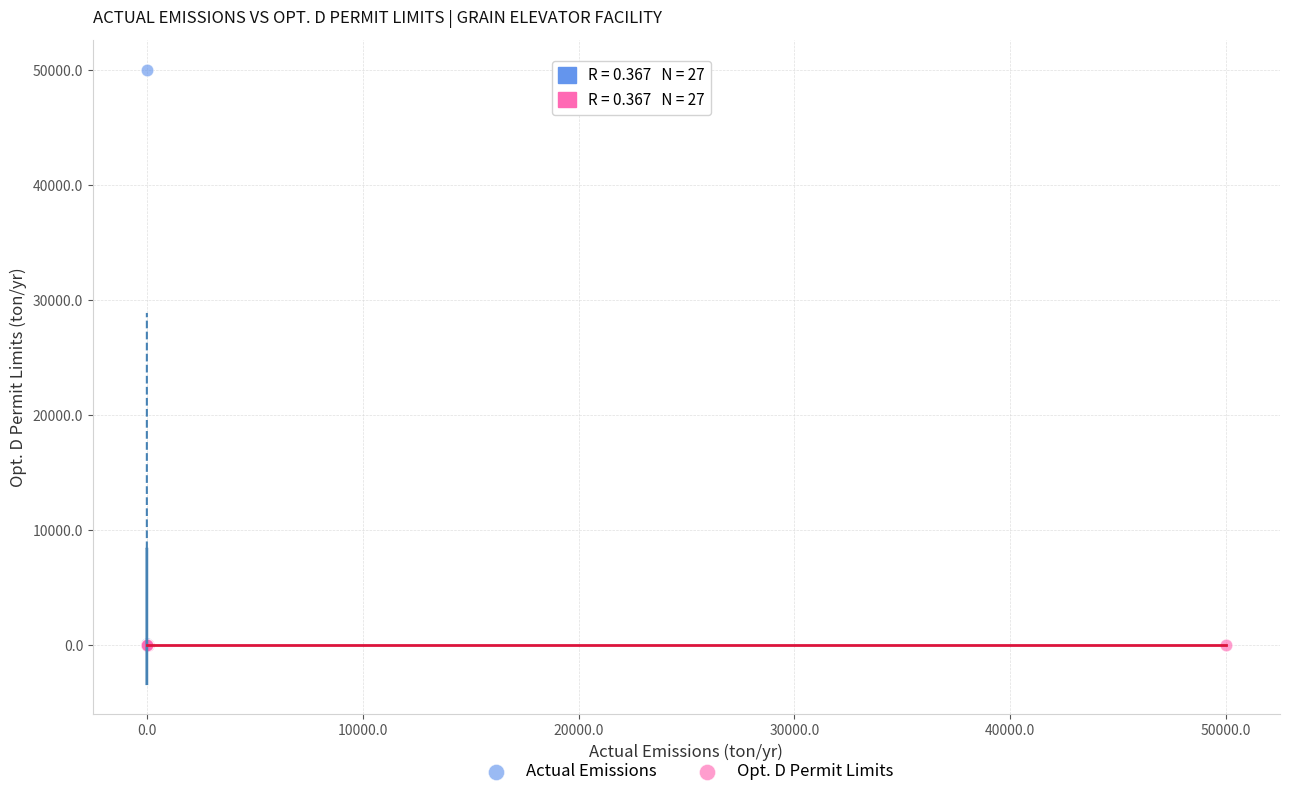

Which series reaches the maximum Y coordinate?

Actual Emissions